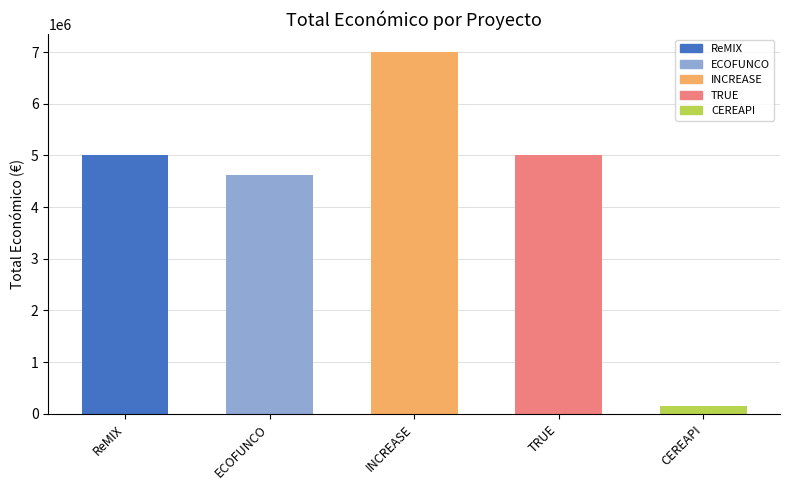

Between CEREAPI and ReMIX, which is larger?

ReMIX